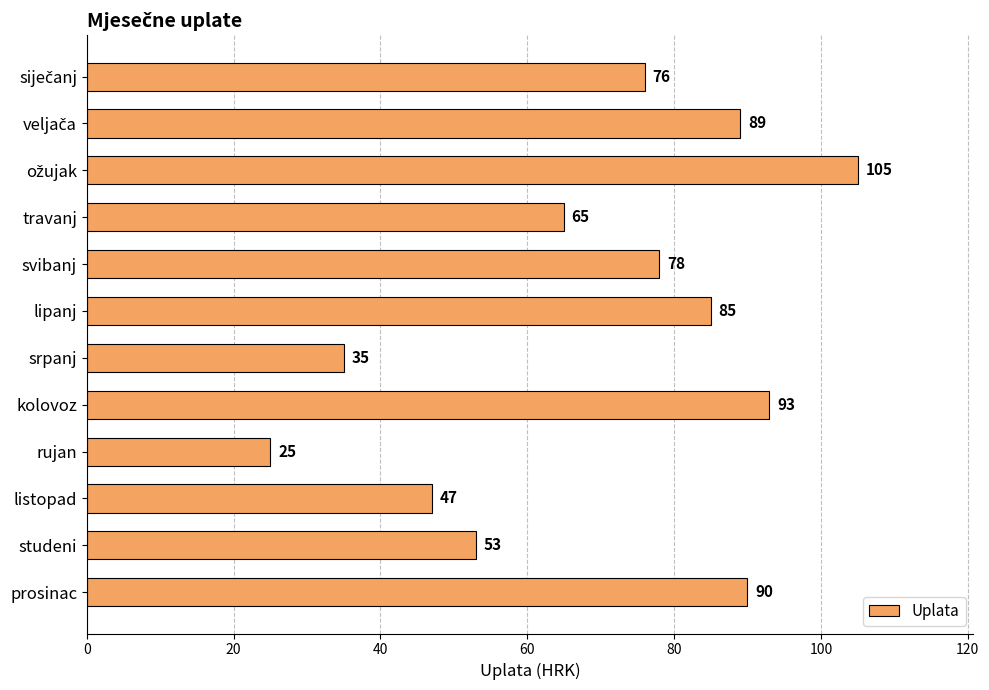

What is the value of the 12th bar from the top?

90